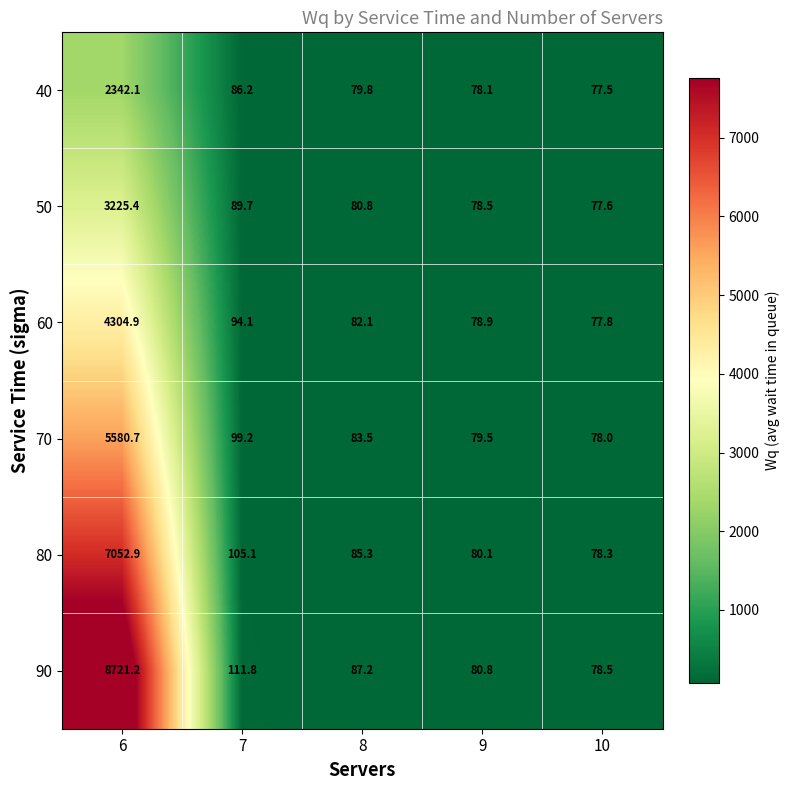

Which series has the largest total across all categories?

90